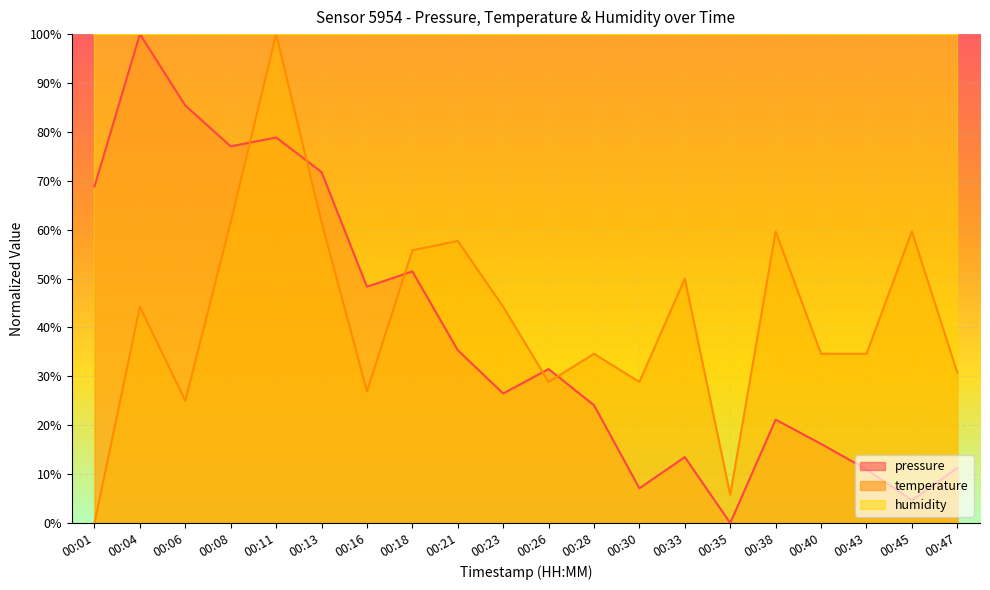

What is the difference between the temperature values at 00:16 and 00:04?

17.3